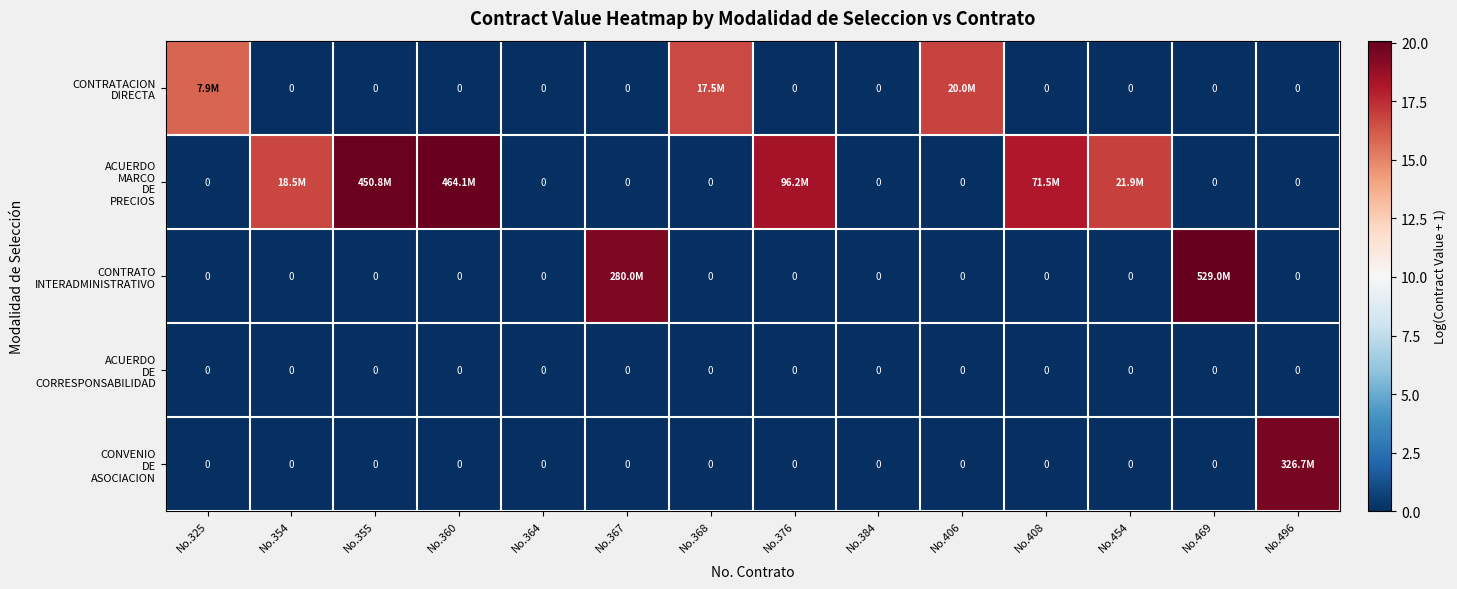

The CONVENIO DE ASOCIACION series shows 0.0 at No.454. True or false?

True